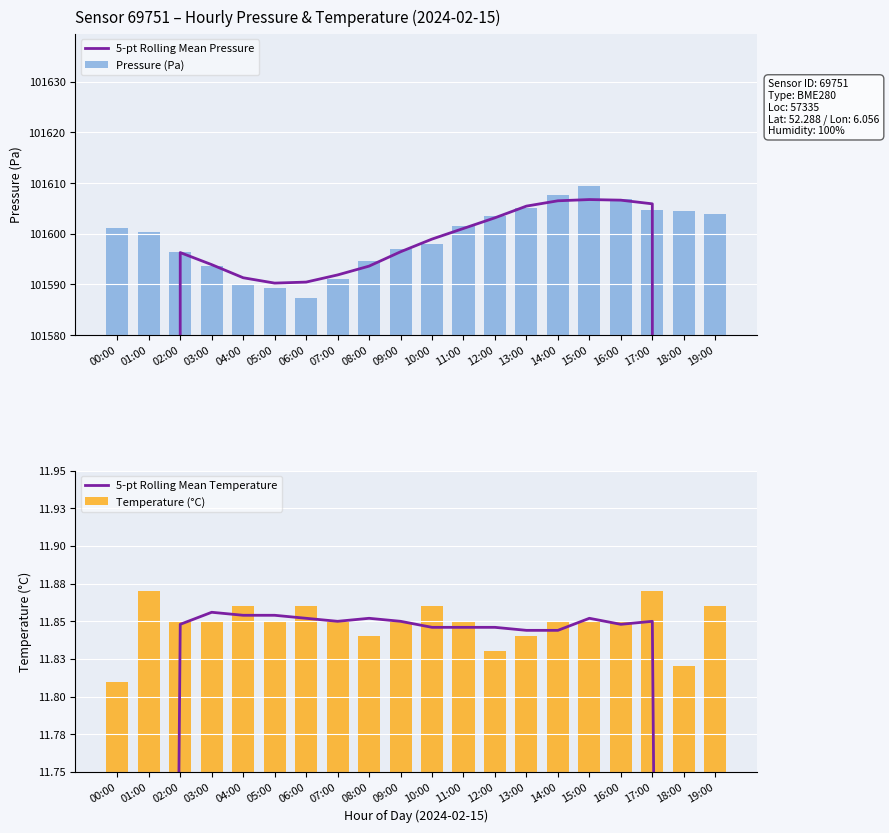

At how many categories does at least one series exceed 89010?

20